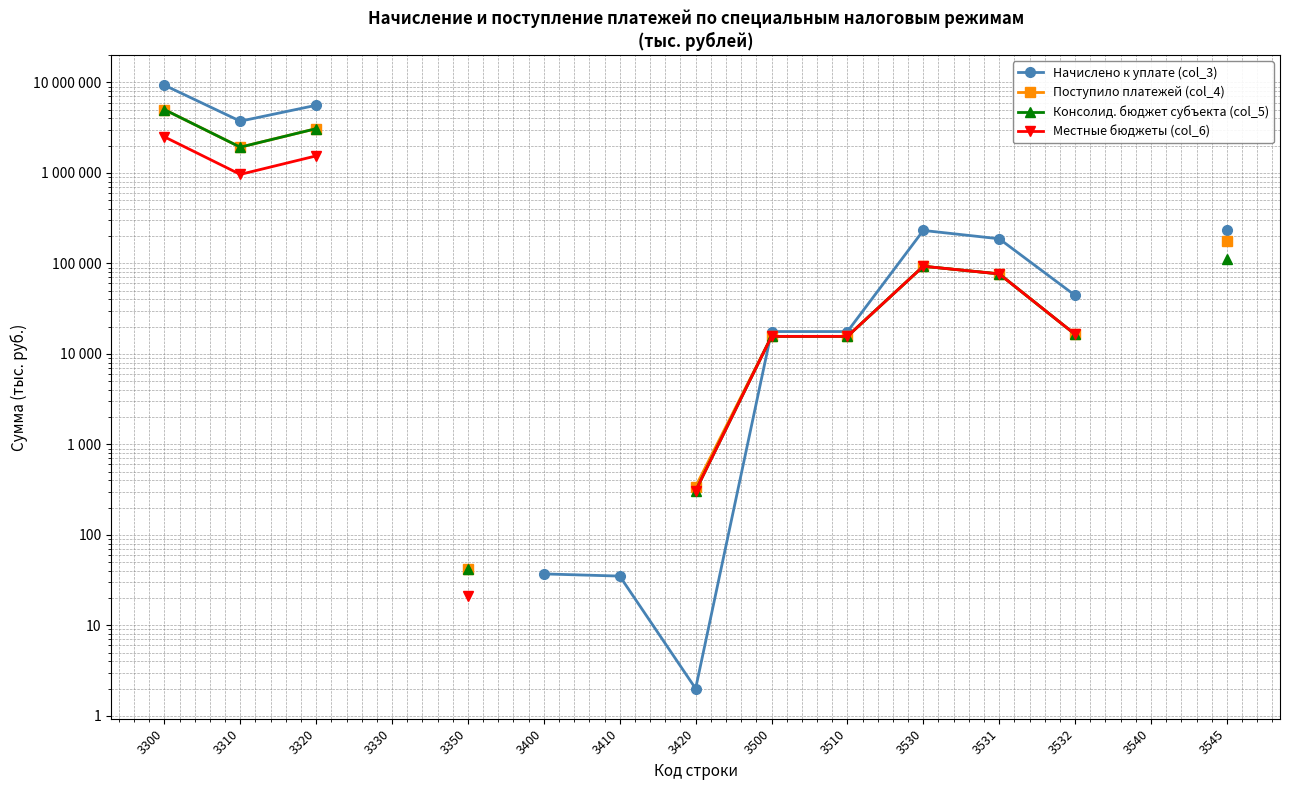

What is the value of the Местные бюджеты (col_6) point at the 1st from the left?

2505669.0